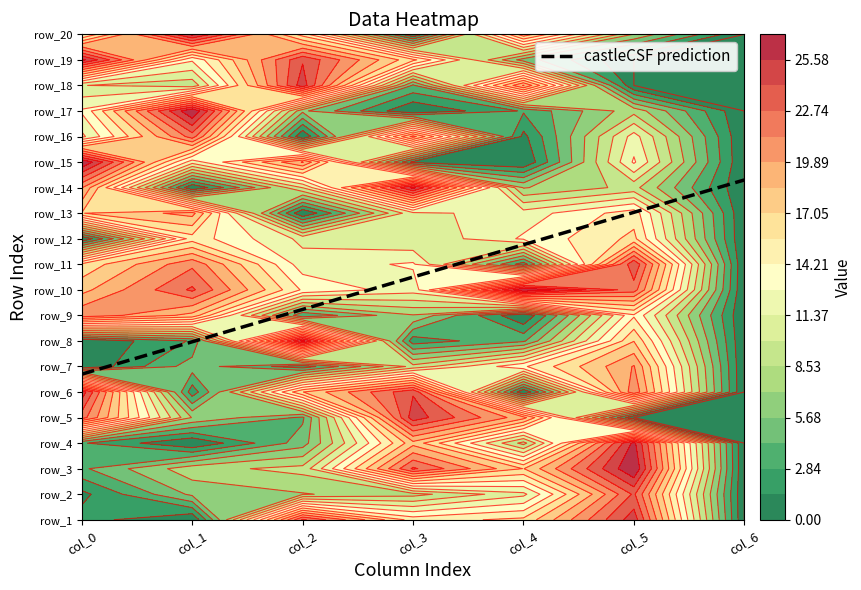

Is it true that row_9 equals 0 at 4?

True